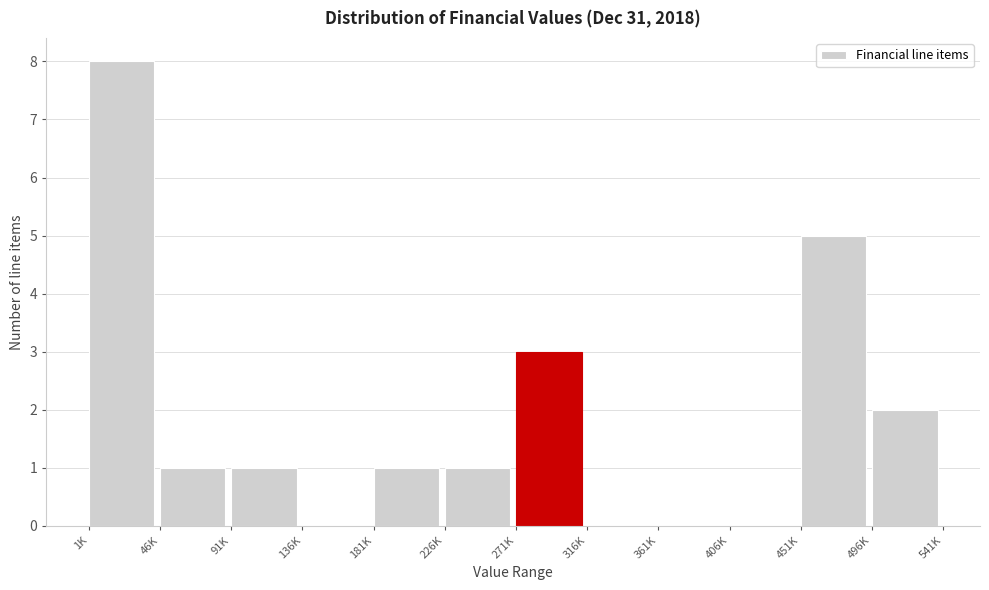

Reading left to right, extract all data points from this chart.

1K=8	46K=1	91K=1	136K=0	181K=1	226K=1	271K=3	316K=0	361K=0	406K=0	451K=5	496K=2